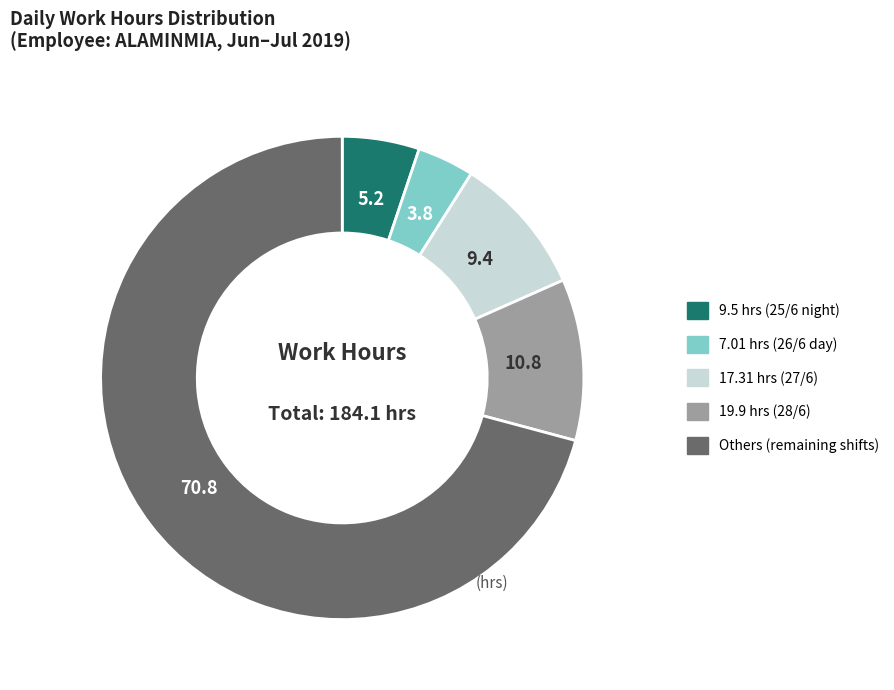

Is it true that 17.31 hrs (27/6) is 9% of the pie?

True